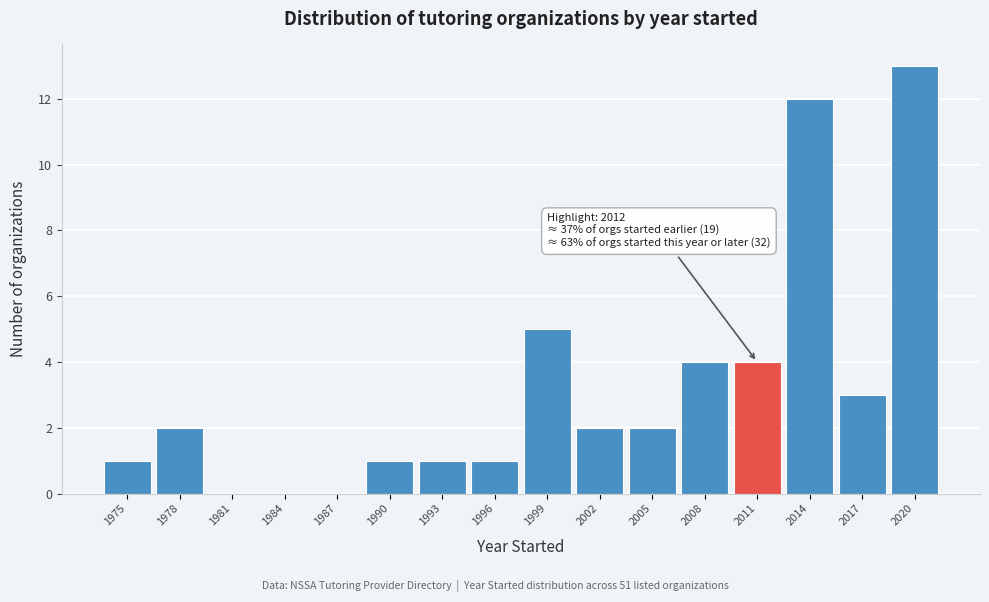

Reading left to right, extract all data points from this chart.

1975=1	1978=2	1981=0	1984=0	1987=0	1990=1	1993=1	1996=1	1999=5	2002=2	2005=2	2008=4	2011=4	2014=12	2017=3	2020=13